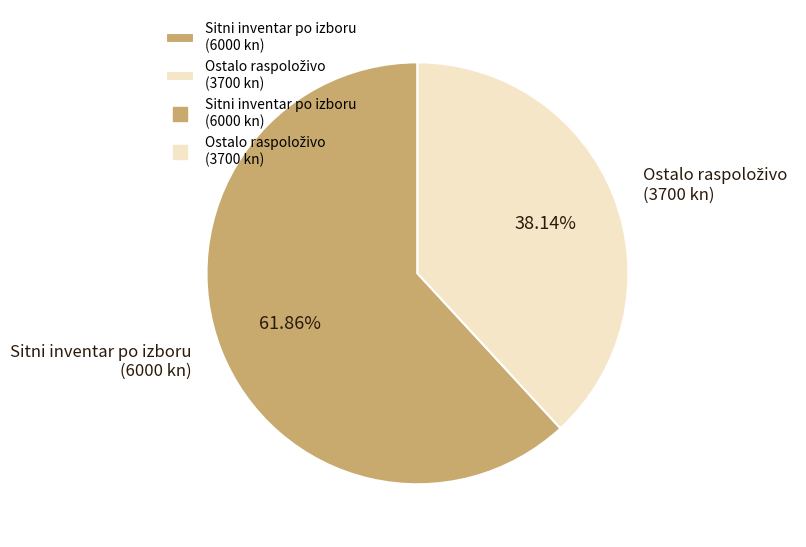

Which category accounts for the majority?

Sitni inventar po izboru (6000 kn)